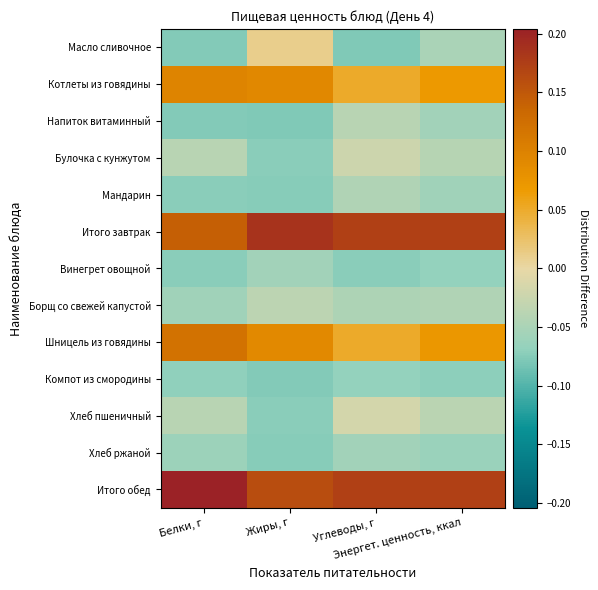

What is the minimum value shown in the chart?

-0.1